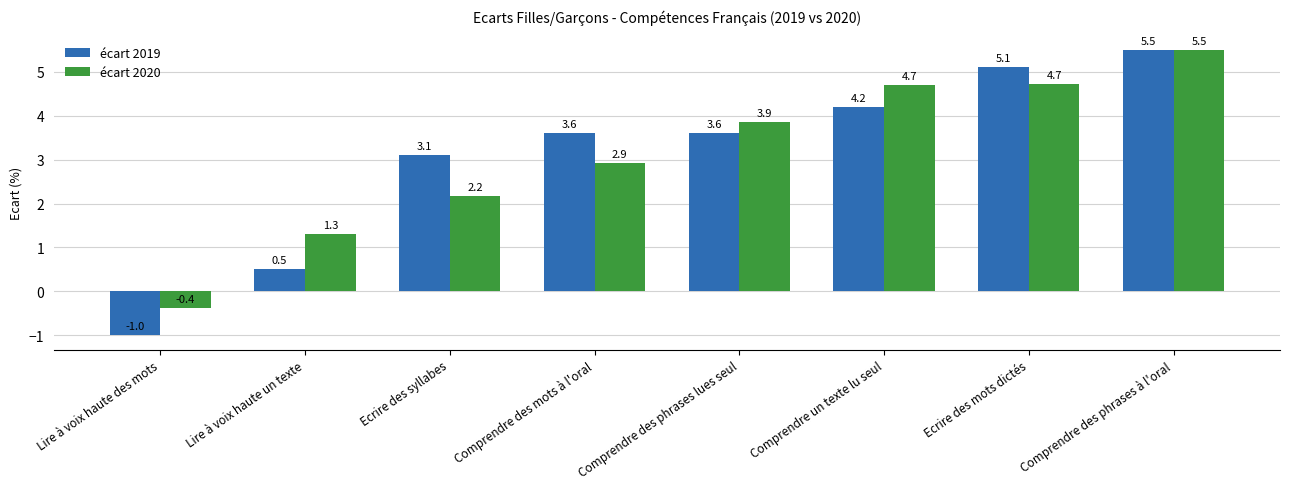

What is the value of the écart 2020 bar at the 6th from the left?

4.7